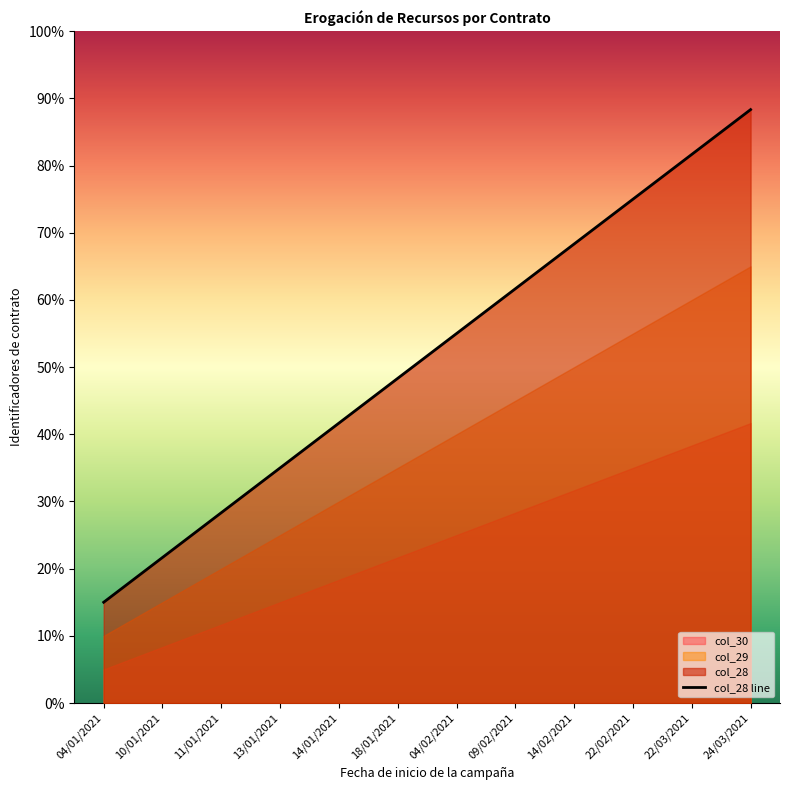

List the labels in order of value, smallest first.

04/01/2021, 10/01/2021, 11/01/2021, 13/01/2021, 14/01/2021, 18/01/2021, 04/02/2021, 09/02/2021, 14/02/2021, 22/02/2021, 22/03/2021, 24/03/2021